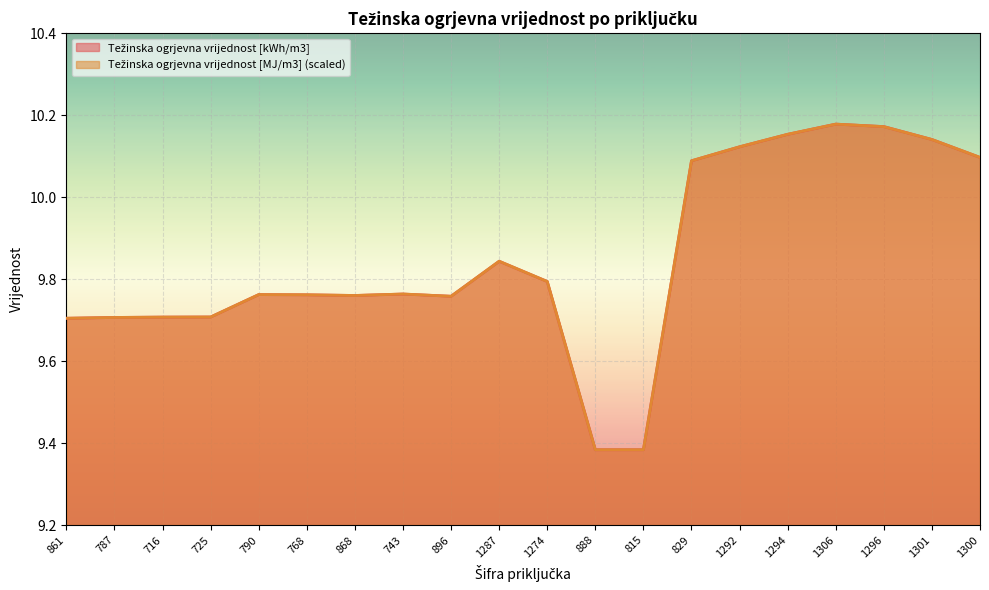

What is the difference between the second highest and minimum values in the Težinska ogrjevna vrijednost [MJ/m3] series?

0.8